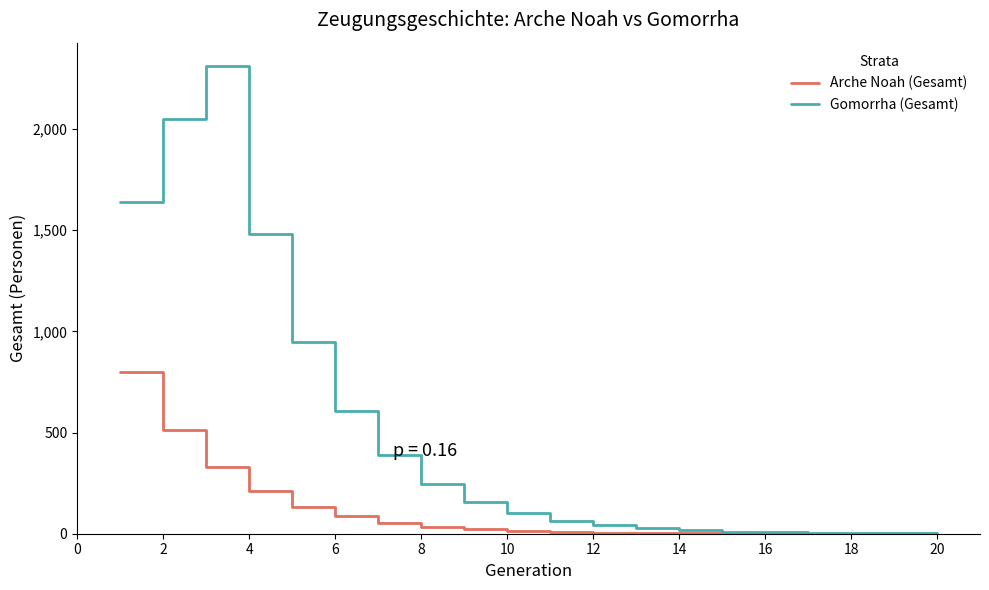

Rank the series by their average value, from lowest to highest.

Arche Noah (Gesamt), Gomorrha (Gesamt)